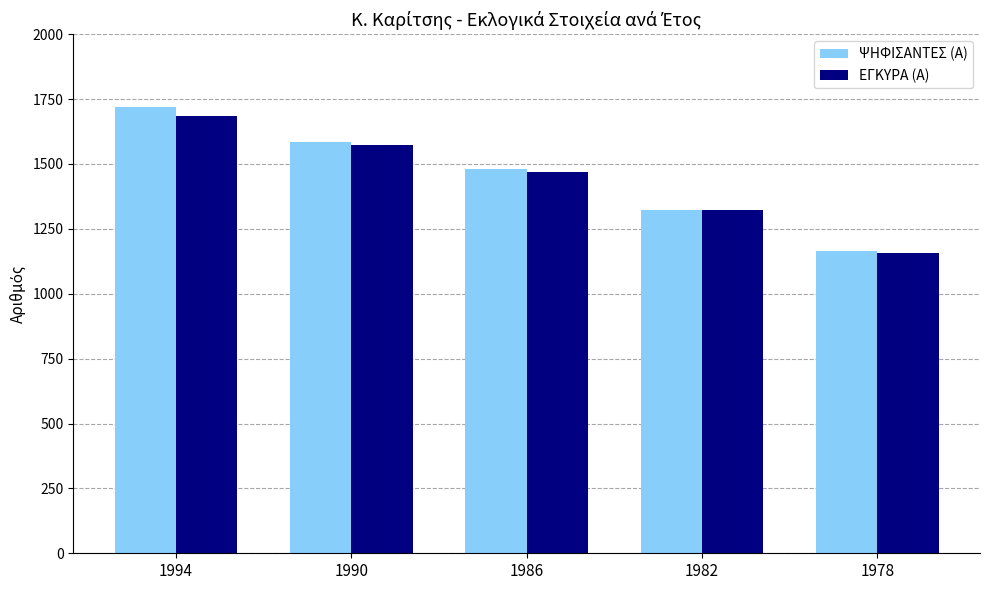

Reading left to right, extract all data points from this chart.

ΨΗΦΙΣΑΝΤΕΣ (Α): 1721	1586	1480	1323	1166
ΕΓΚΥΡΑ (Α): 1684	1575	1468	1322	1158